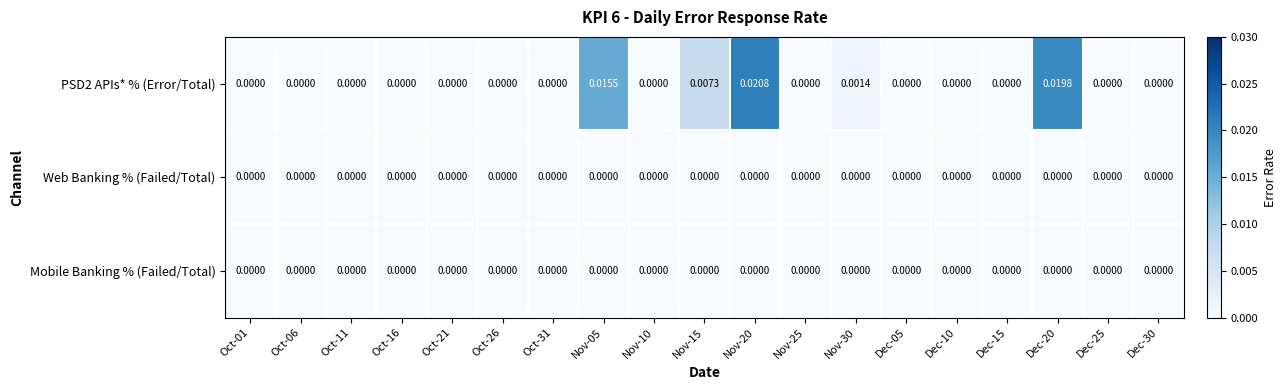

At how many categories does at least one series exceed 0?

5